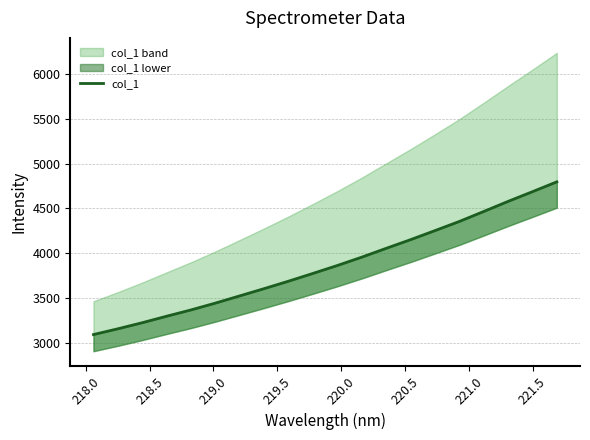

What is the difference between the second highest and second lowest values?

1528.8